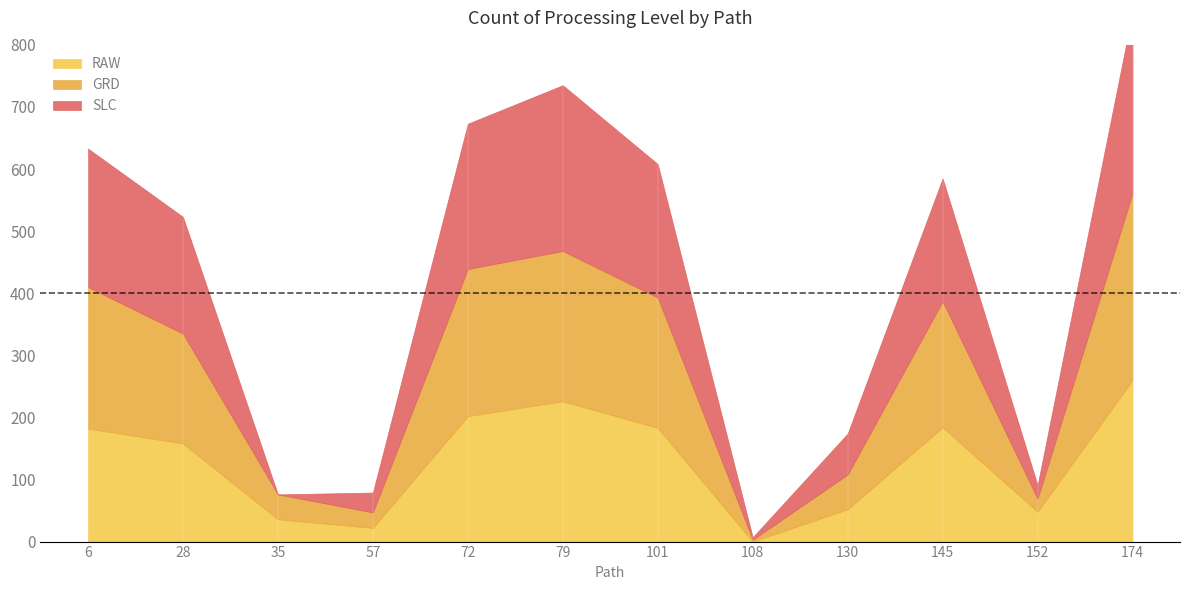

Is it true that GRD equals 177 at 28?

True